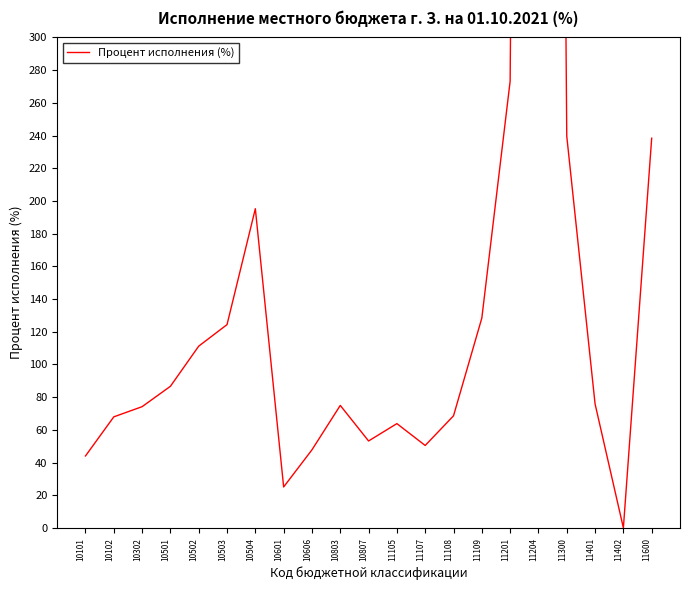

Which has a higher value, 10101 or 10807?

10807